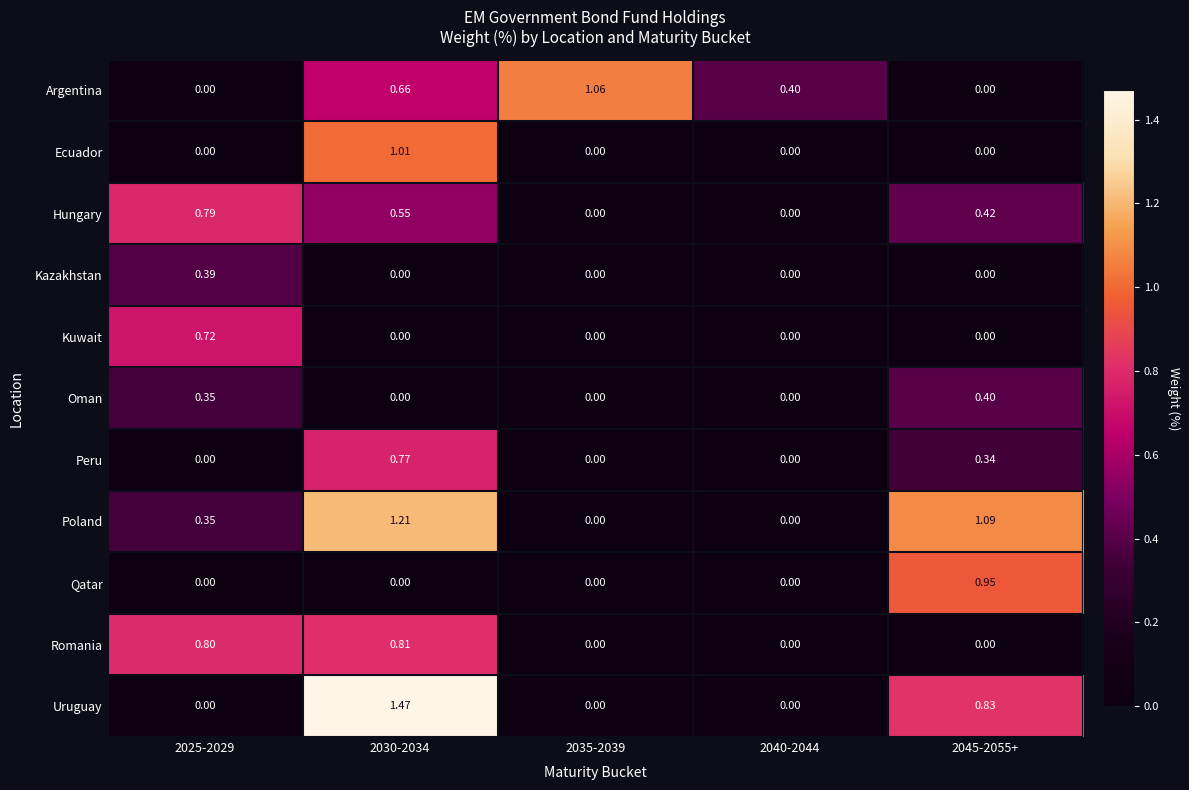

Which series has the largest total across all categories?

Poland